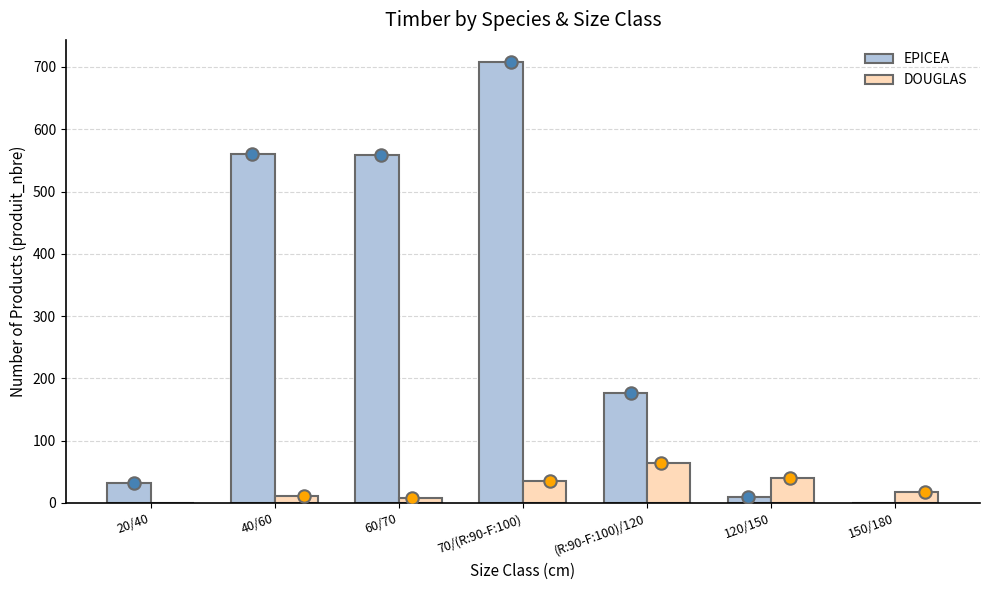

Which series has the largest total across all categories?

EPICEA